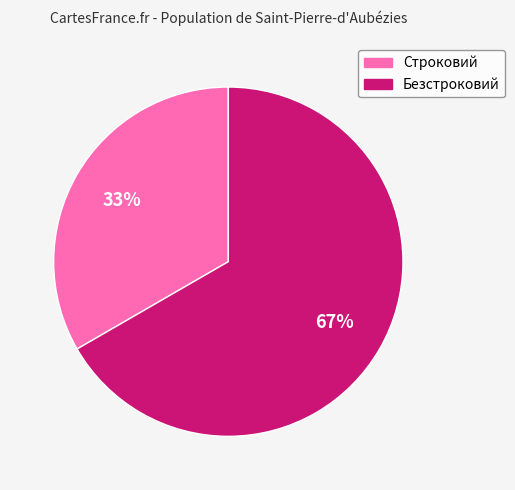

To the nearest percent, what is the average slice percentage?

50%